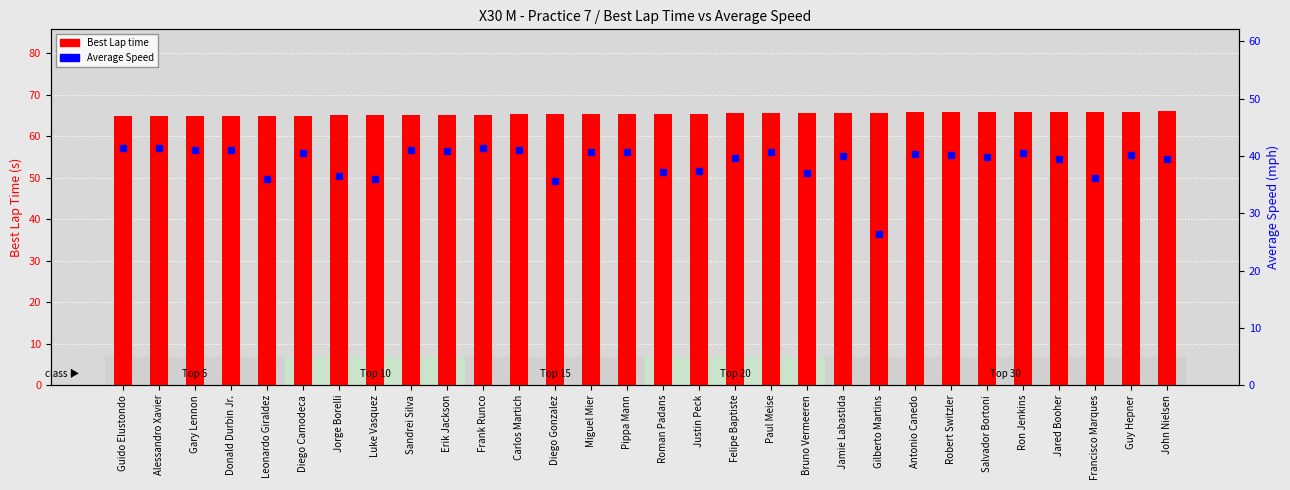

Which category has the lowest value in the Best Lap time series?

Guido Elustondo